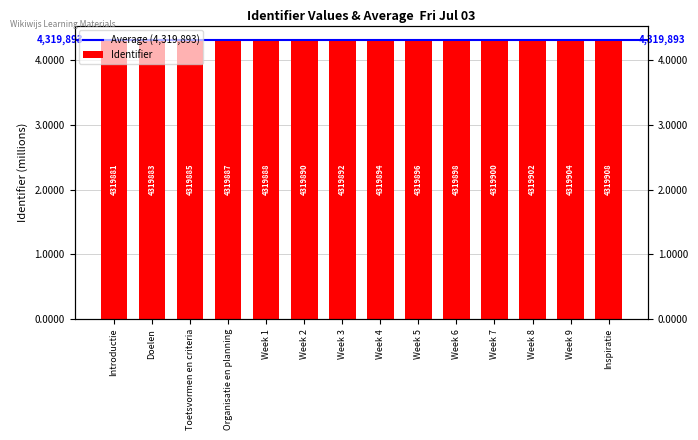

At which category does the chart reach its minimum across all series?

Introductie